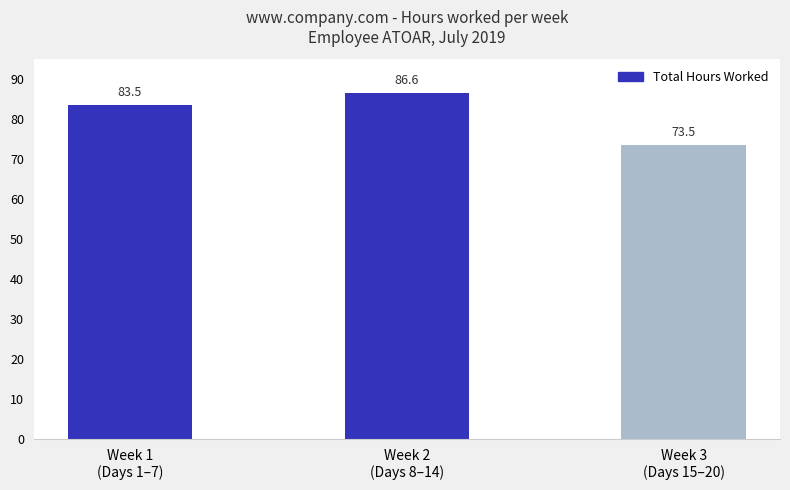

What is the label of the 3rd bar from the left?

Week 3
(Days 15–20)